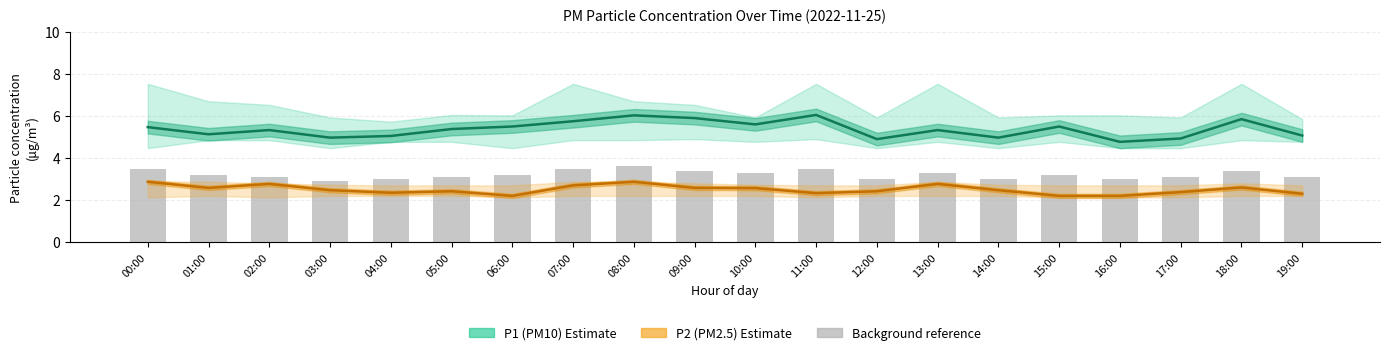

The value of P2 (PM2.5) at 12:00 is 3.3. True or false?

False